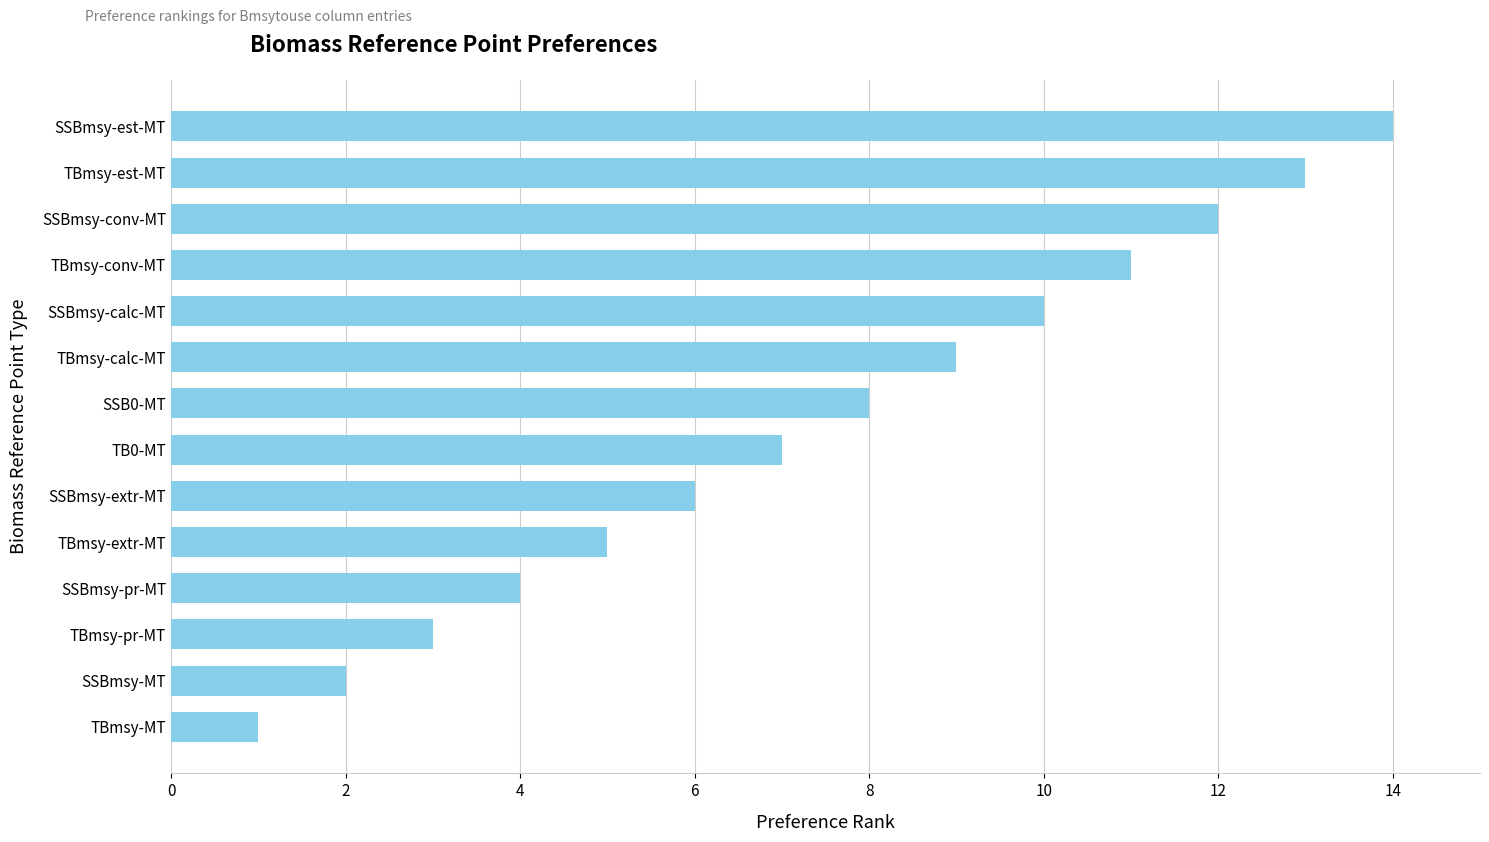

What is the average value?

8